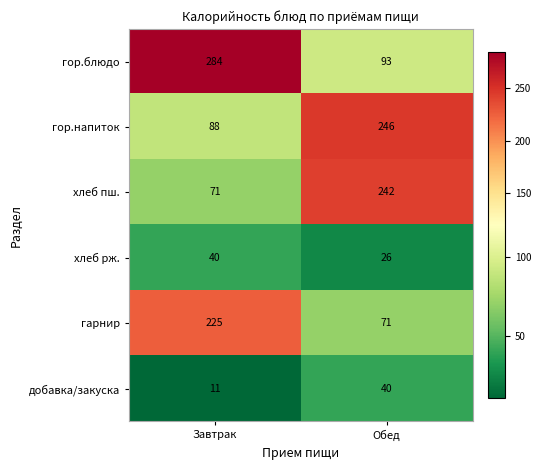

How many values in the хлеб пш. series are below 242?

1